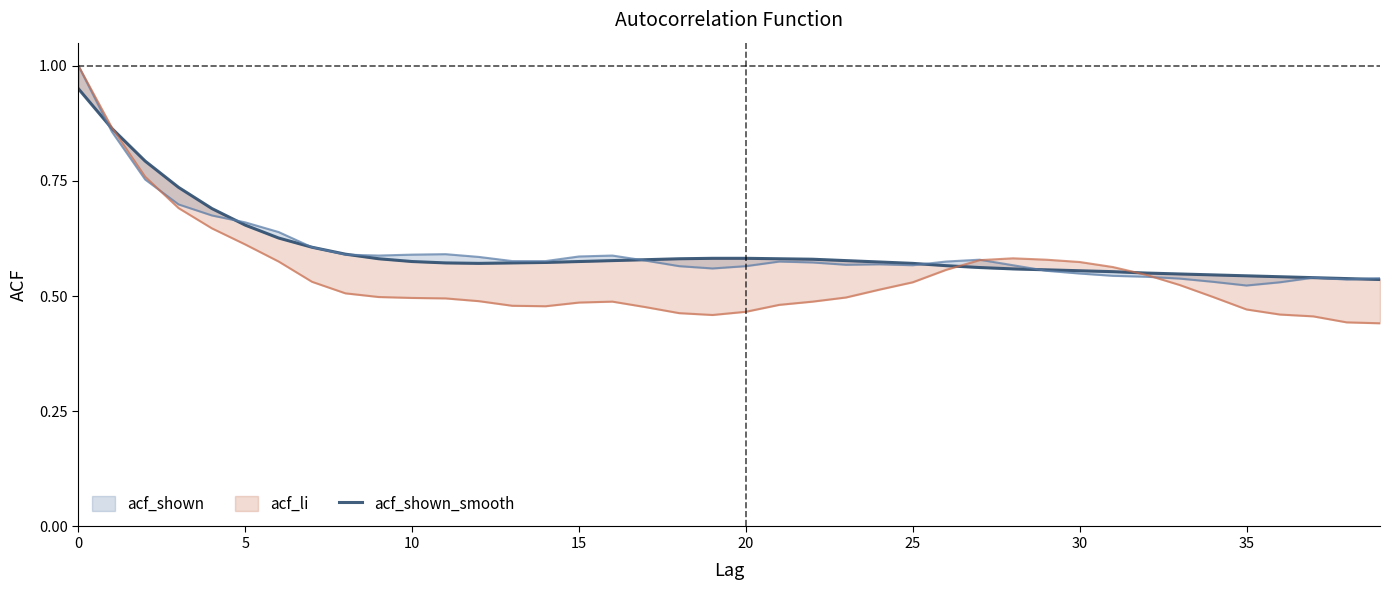

True or false: there are more than 2 points higher than both neighbors.

False